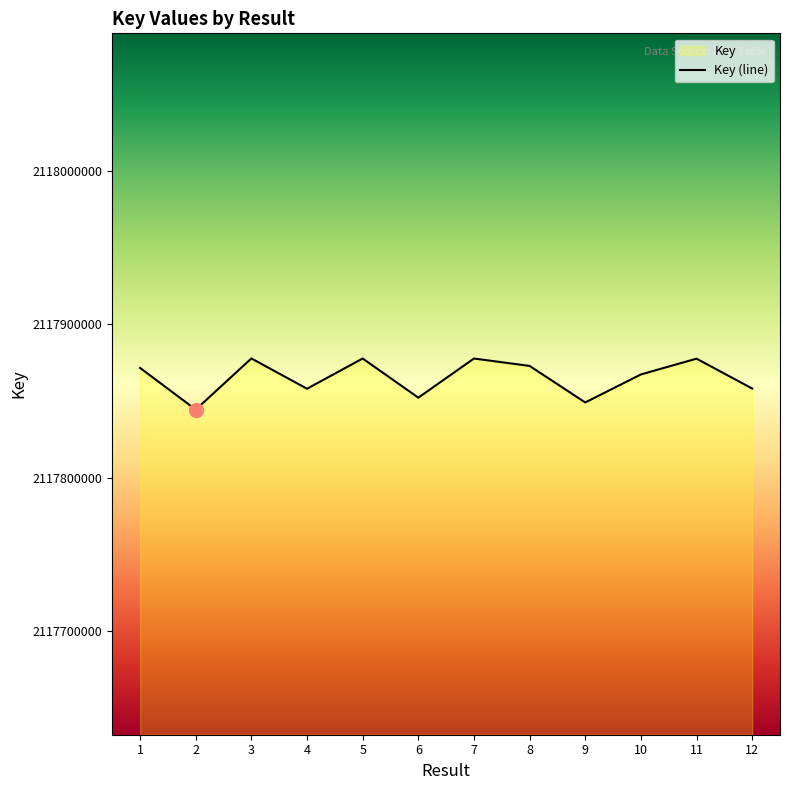

Count the number of data series in this chart.

1